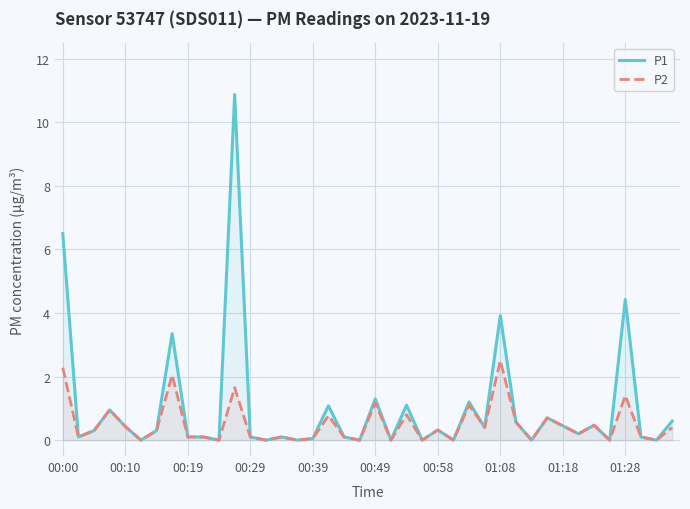

Which series has the largest range (max minus min)?

P1